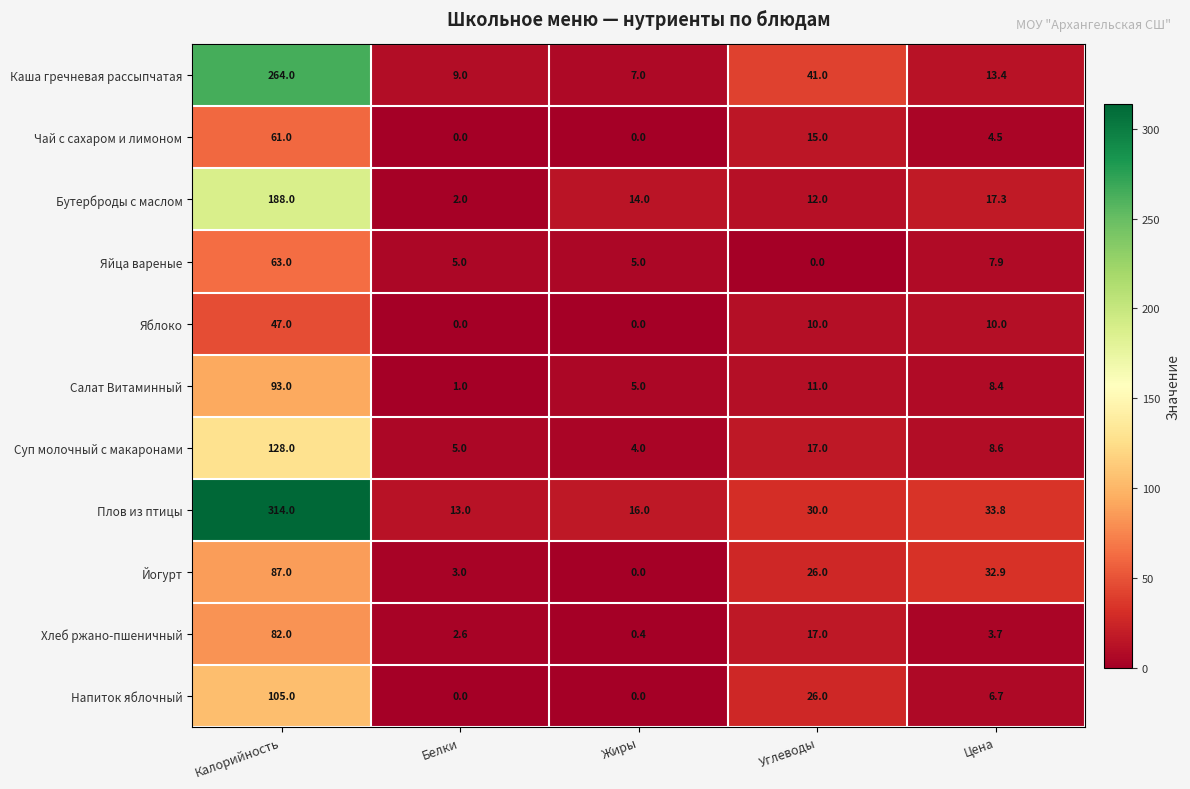

What is the difference between the Чай с сахаром и лимоном values at Углеводы and Калорийность?

46.0